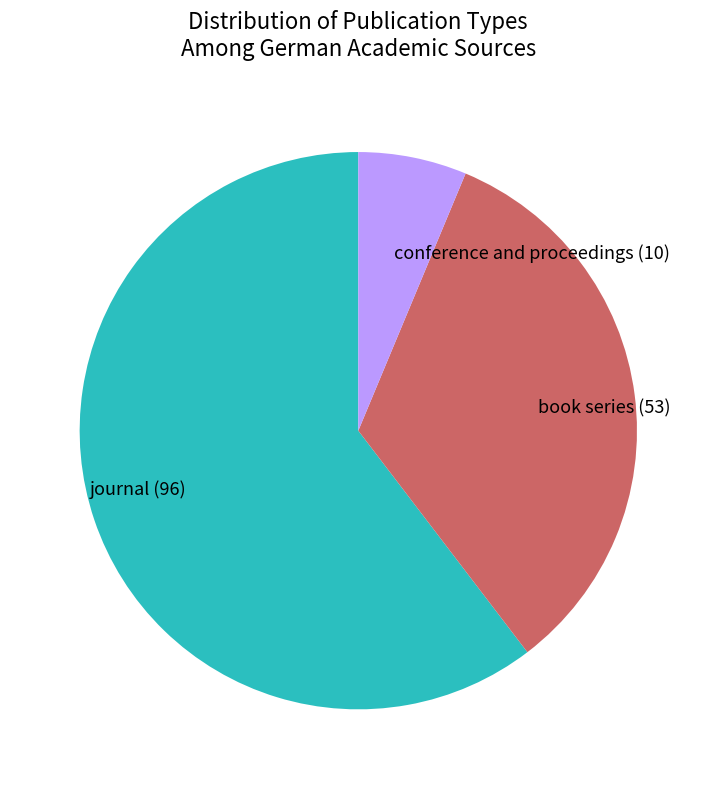

True or false: journal accounts for 67% of the total.

False